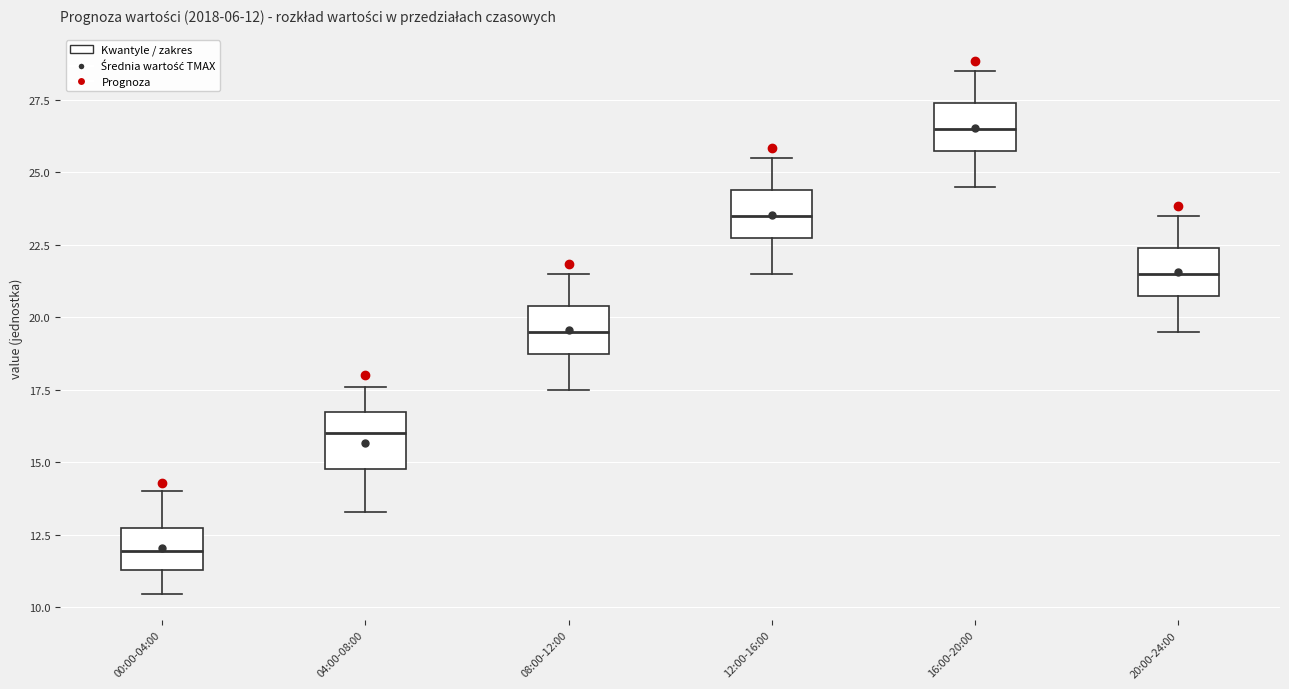

Which box has the lowest median line?

00:00-04:00